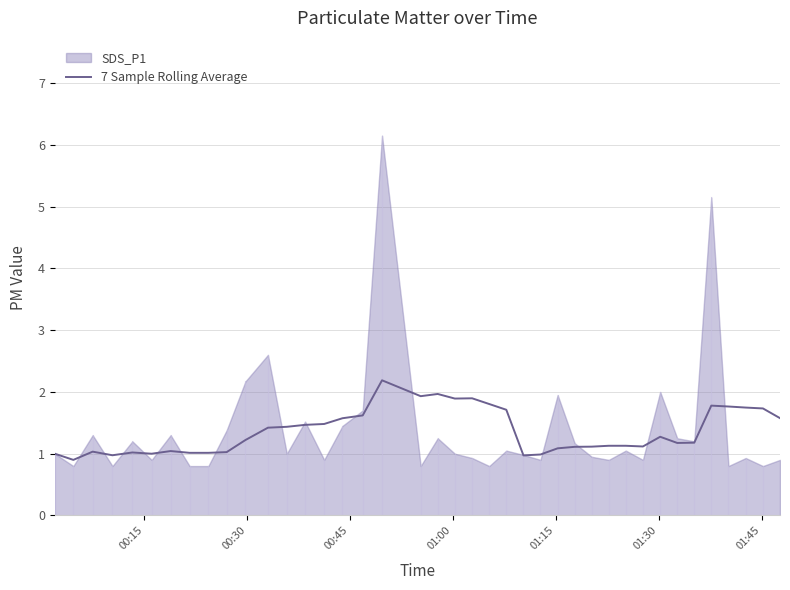

What is the lowest value of the 7 Sample Rolling Average series?

0.9